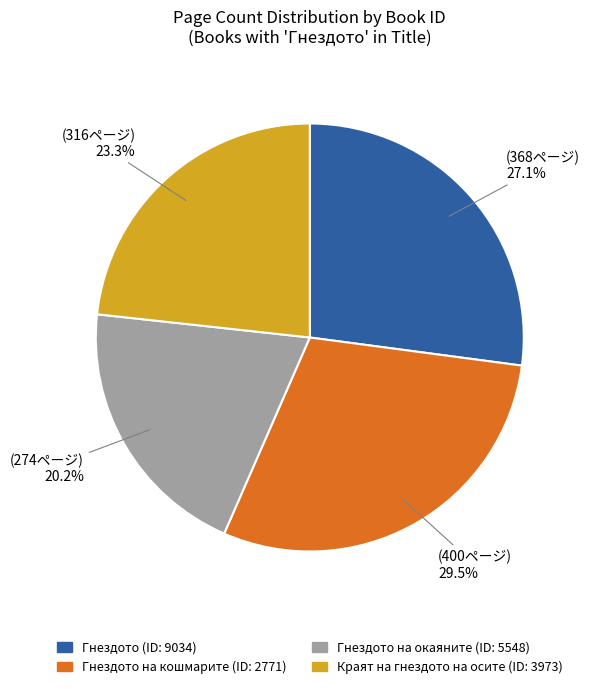

Is there a majority slice in this chart?

No